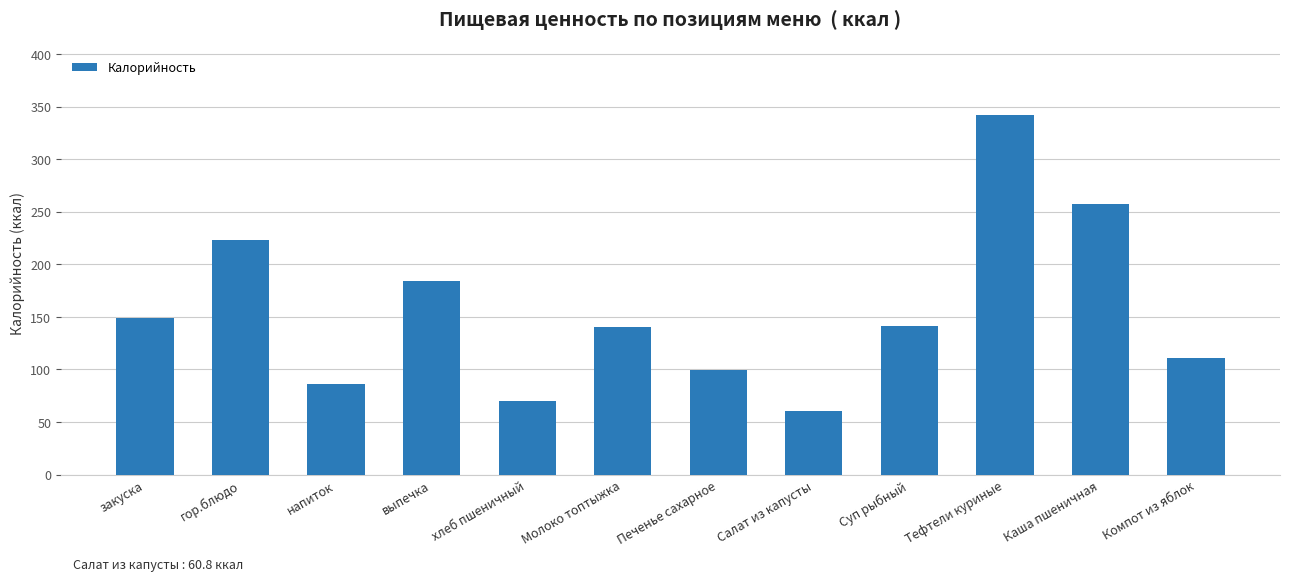

Read the value at закуска.

148.9